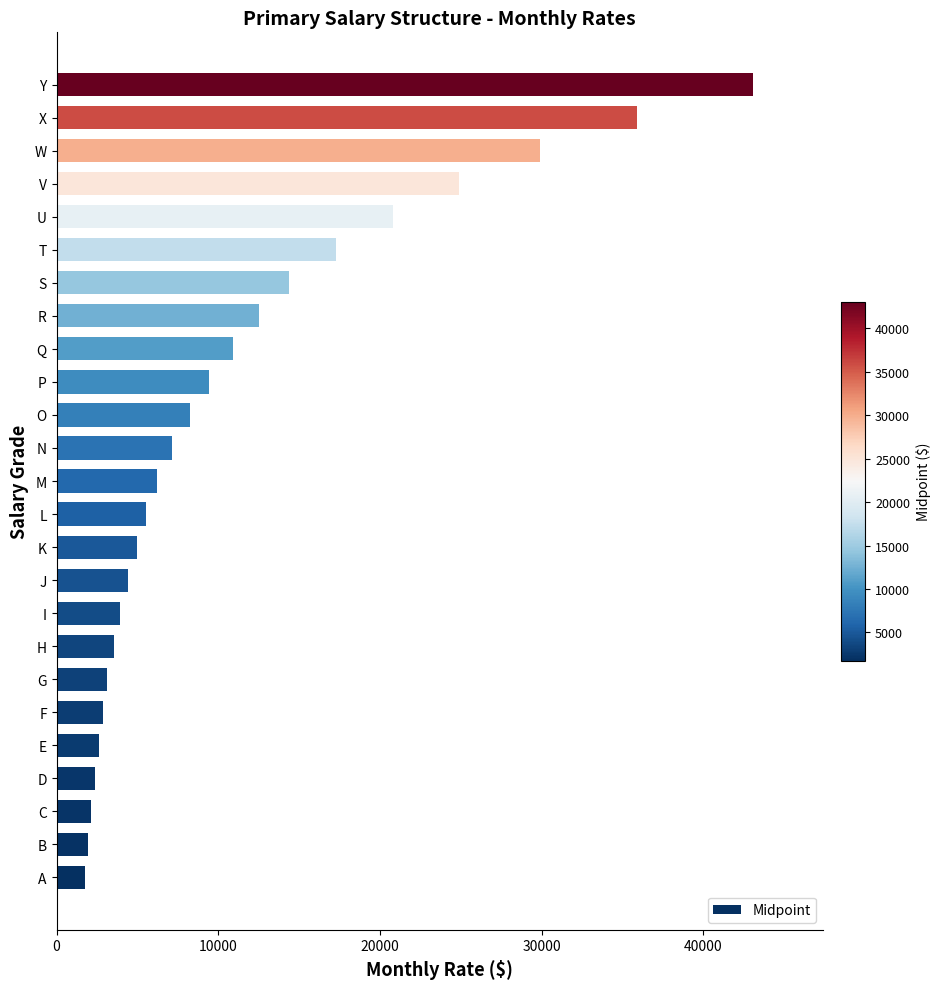

Which category has the highest value across all series?

Y